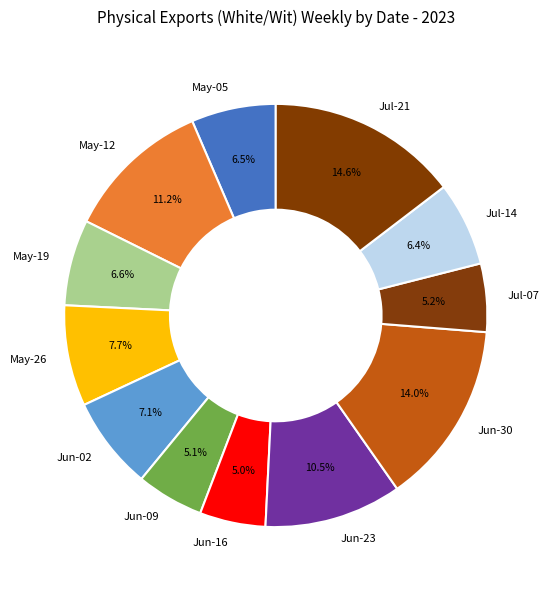

Is there any slice that represents more than half of the pie?

No